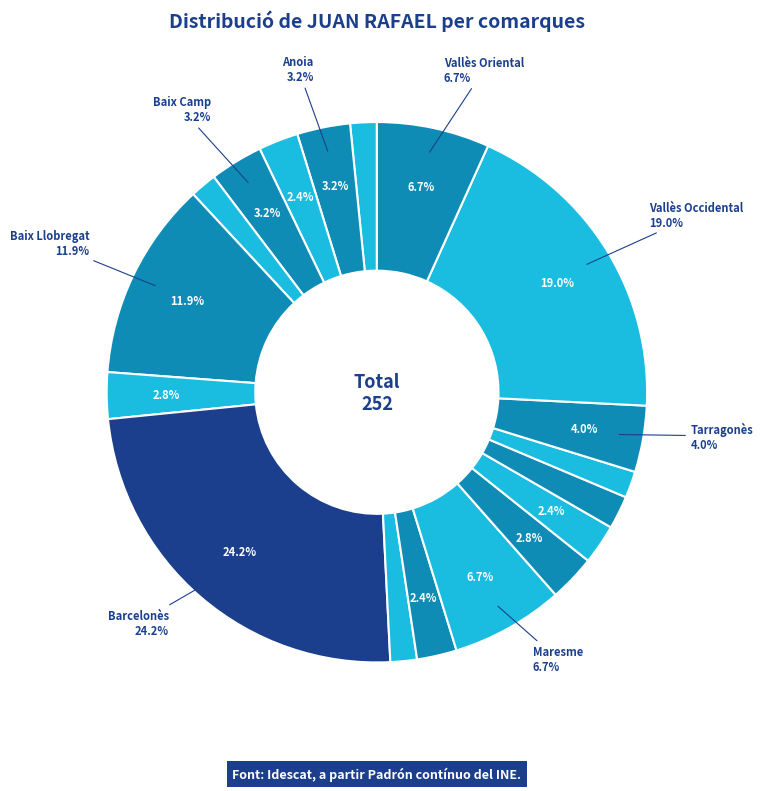

Combined, what portion of the pie is Segrià and Tarragonès?

6.0%